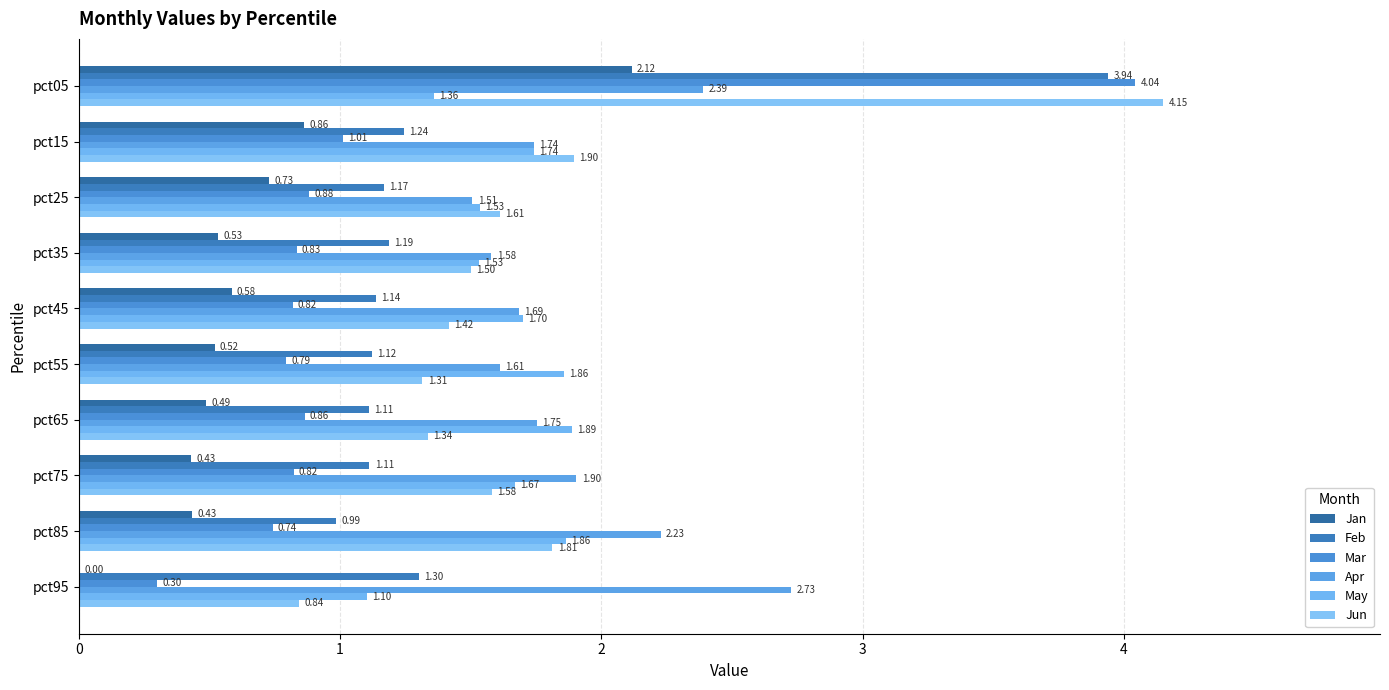

At how many categories does at least one series exceed 1?

10